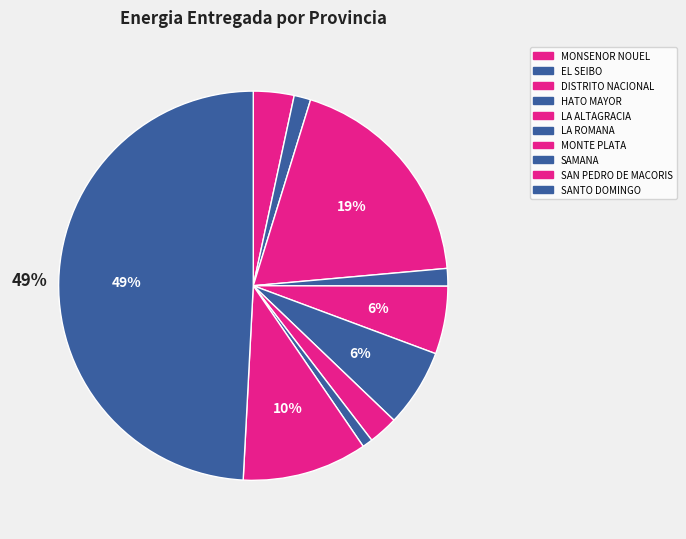

How many slices are in this pie chart?

10